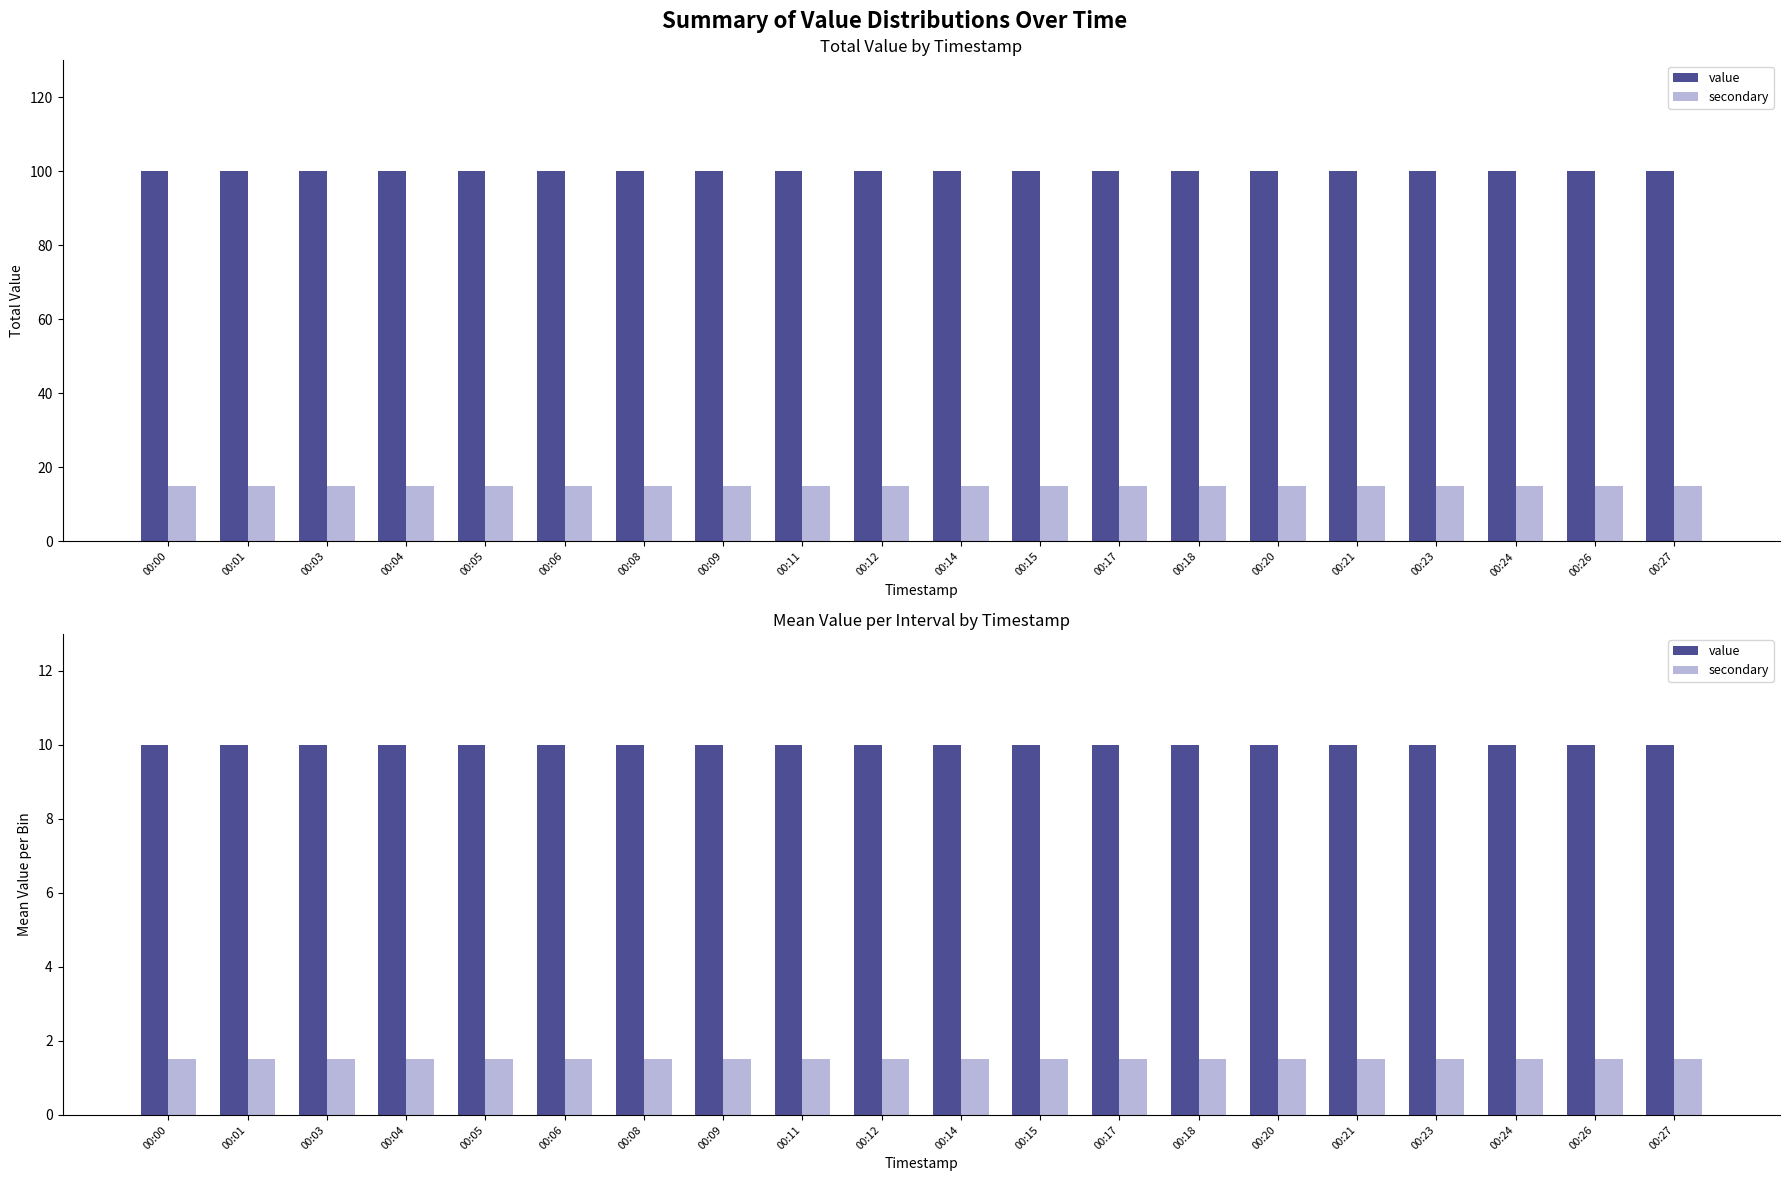

Count the number of data series in this chart.

2